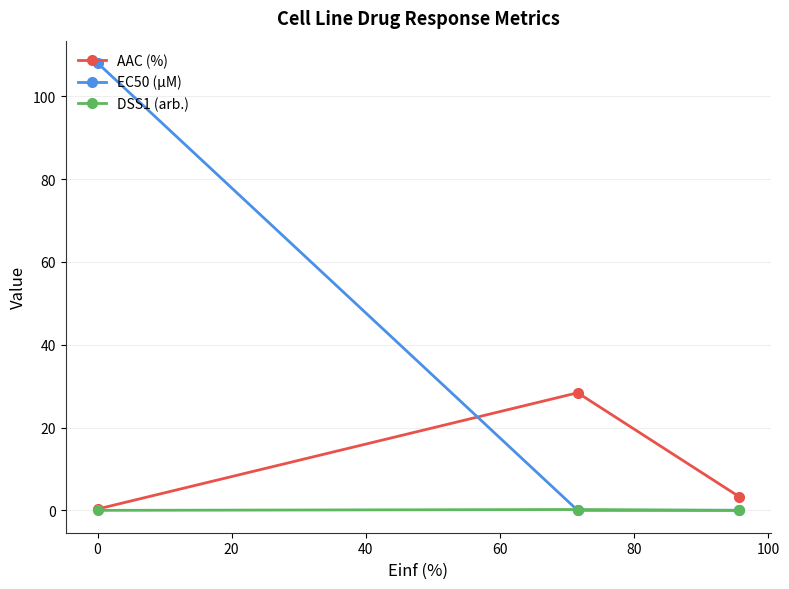

What is the value of the EC50 (µM) point at the 1st from the left?

108.0